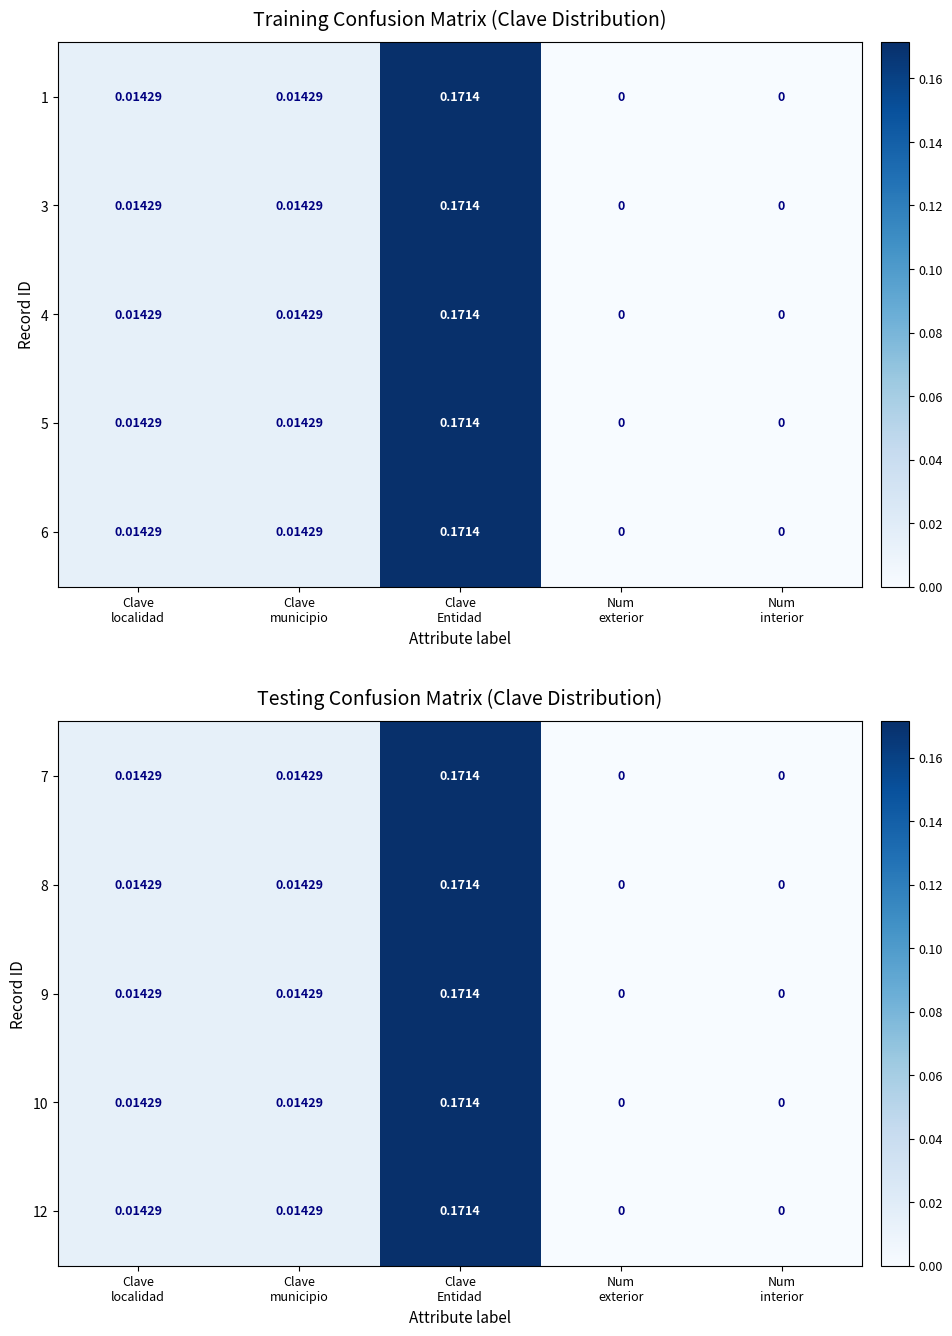

At which category is the sum across all series the highest?

Clave
Entidad